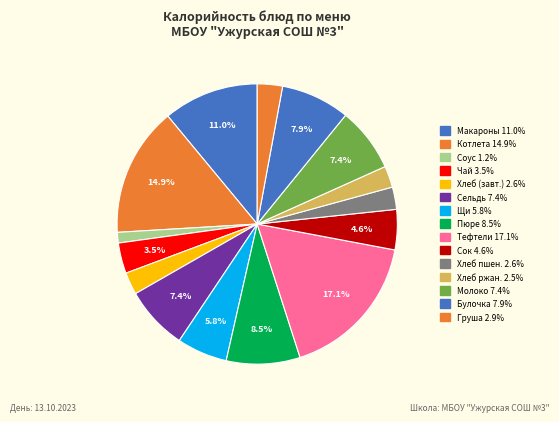

Is there a majority slice in this chart?

No